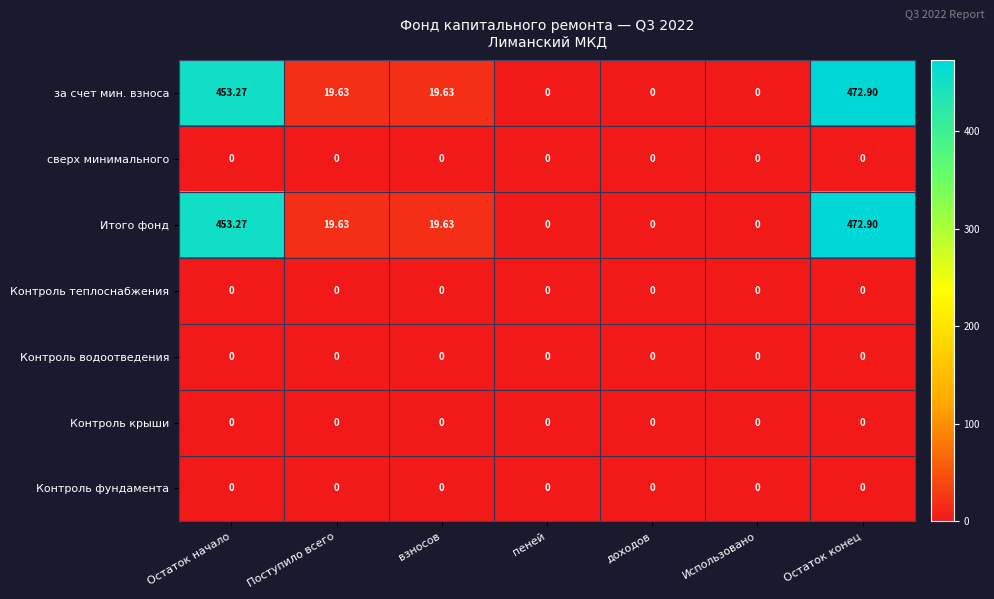

At which category does the chart reach its peak across all series?

Остаток конец